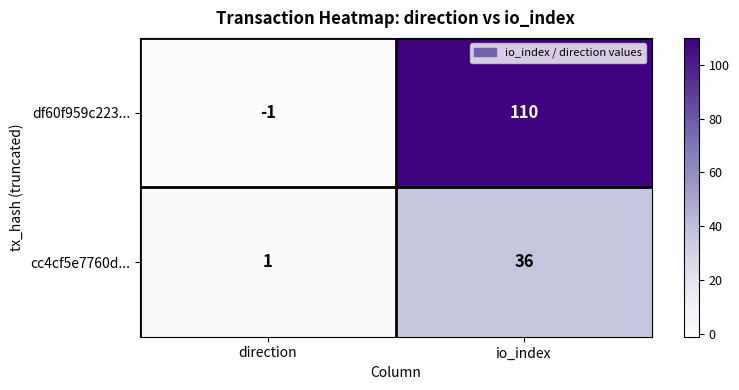

What is the highest value of the cc4cf5e7760d... series?

36